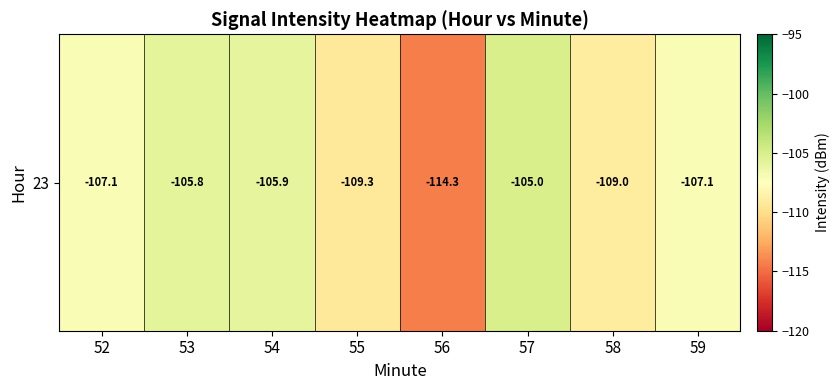

What is the sum of the values at 56 and 57?

-219.2